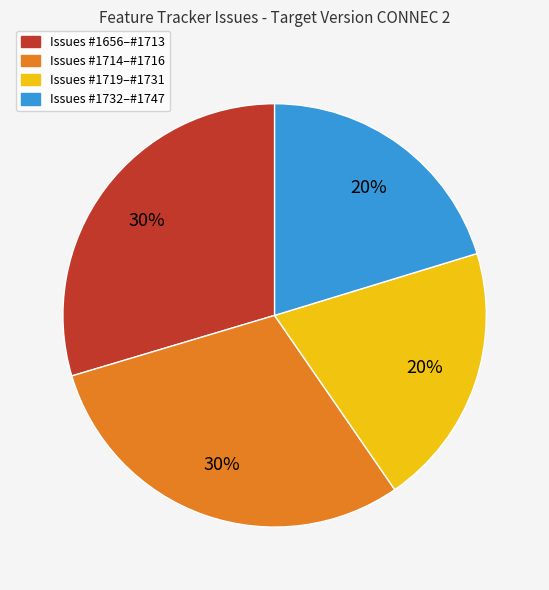

Is it true that Issues #1714–#1716 is 40% of the pie?

False